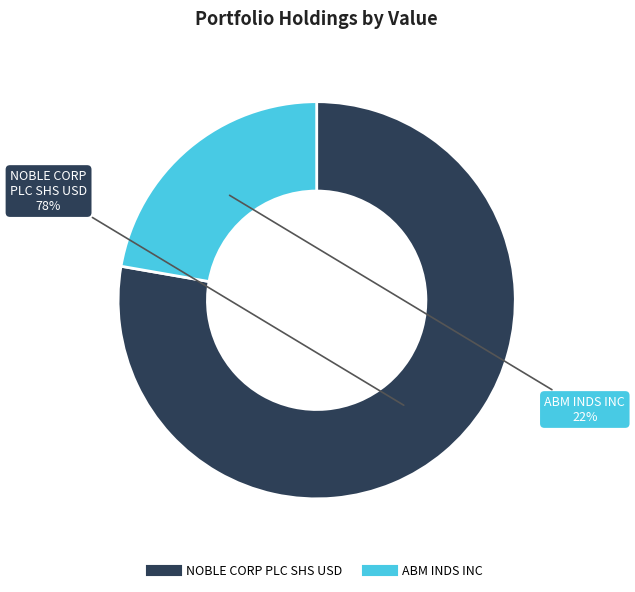

To the nearest percent, what portion does ABM INDS INC represent?

22%